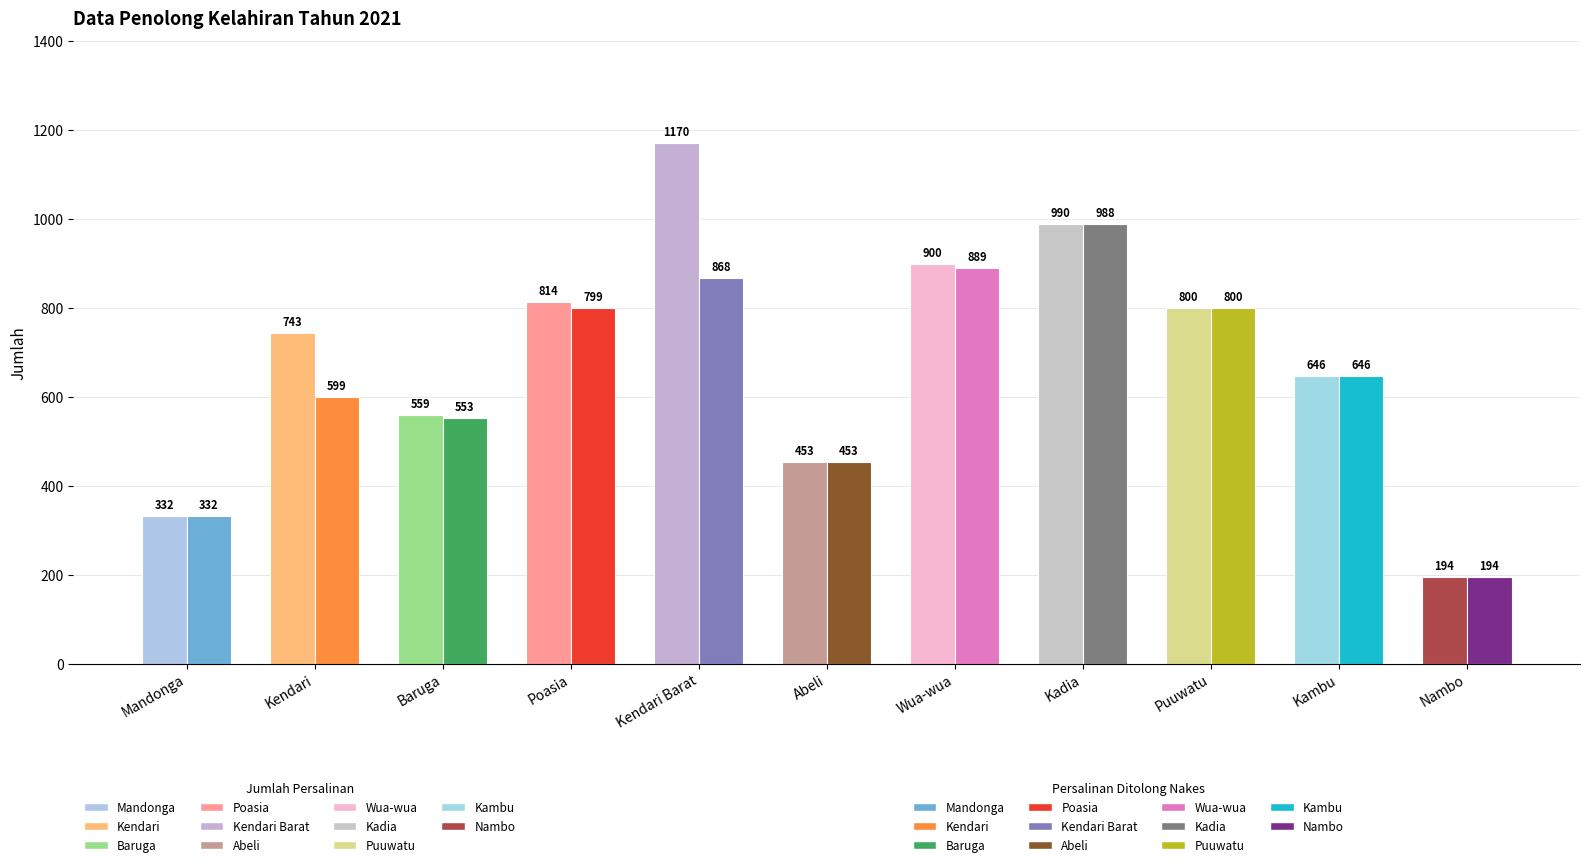

Where does the Persalinan Nakes series first go above 646?

Poasia